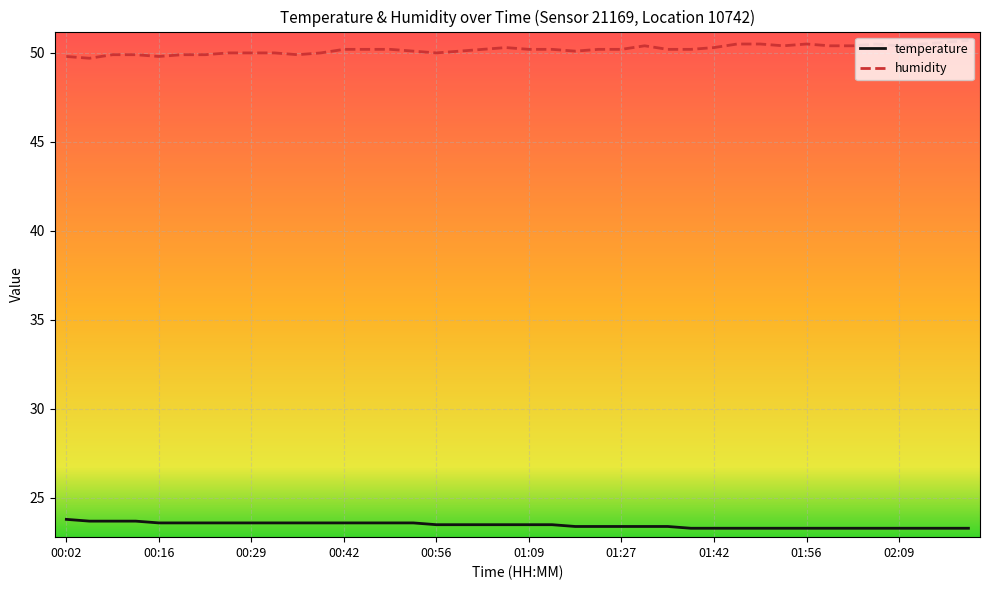

Which series has the largest total across all categories?

humidity